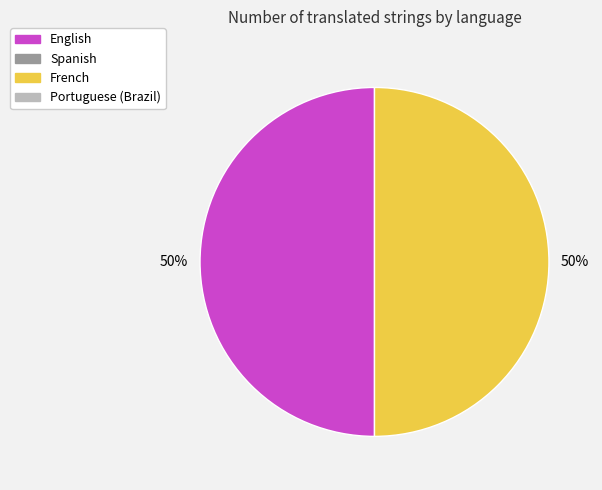

Count the number of slices in the pie.

2